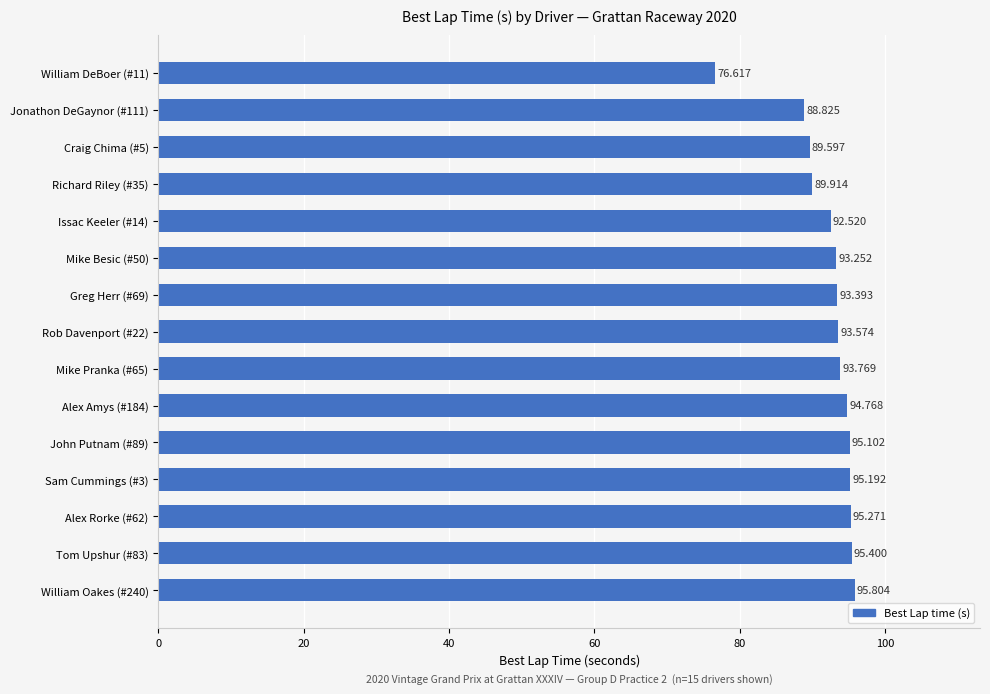

What is the difference between the maximum and second lowest values?

7.0